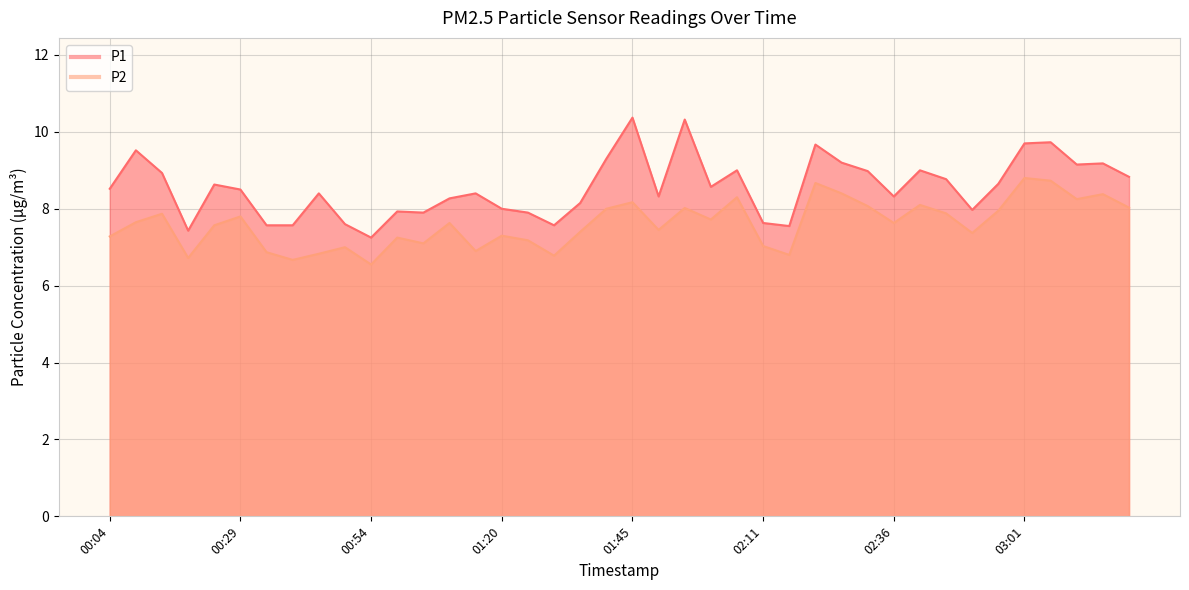

Which series has the largest total across all categories?

P1